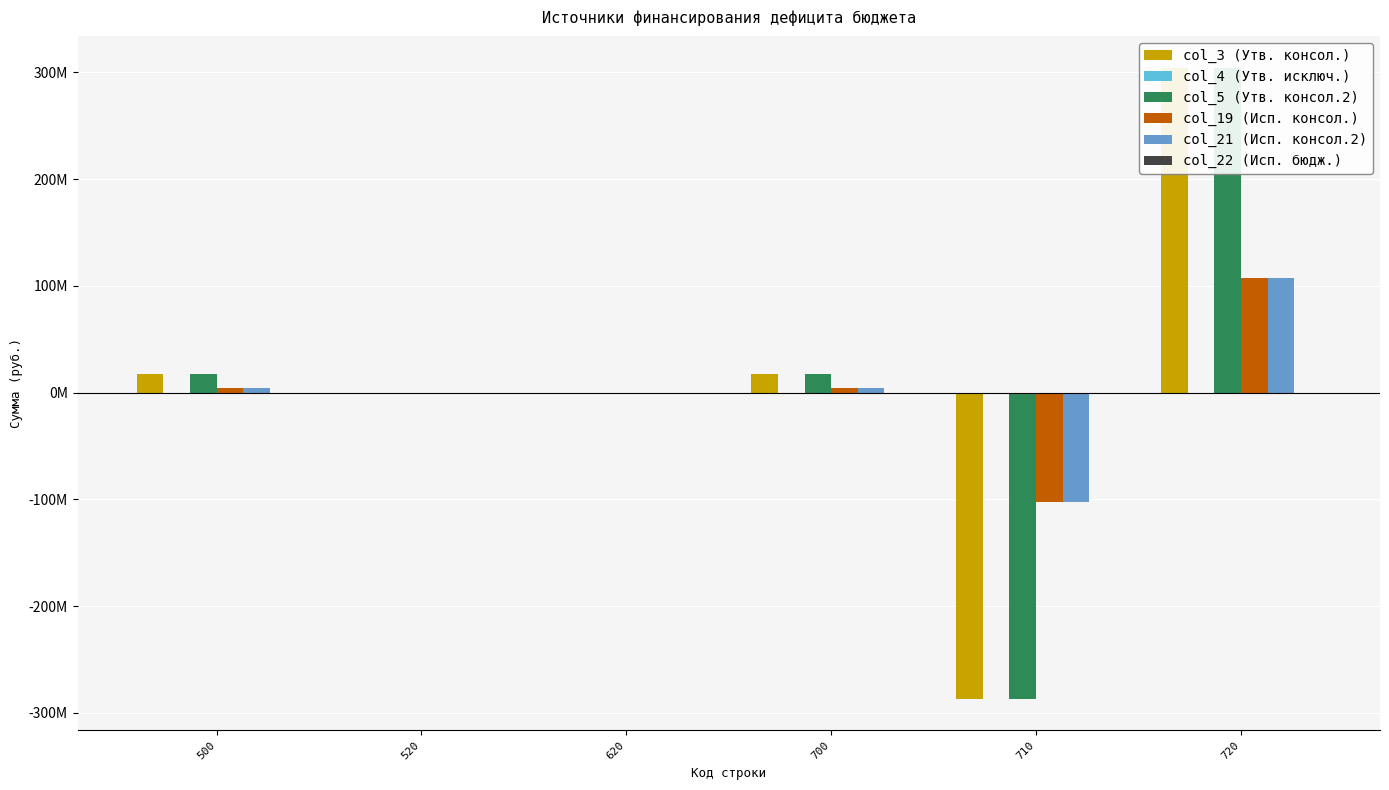

Between 520 and 700, which series saw the biggest shift?

col_3 (Утв. консол.)